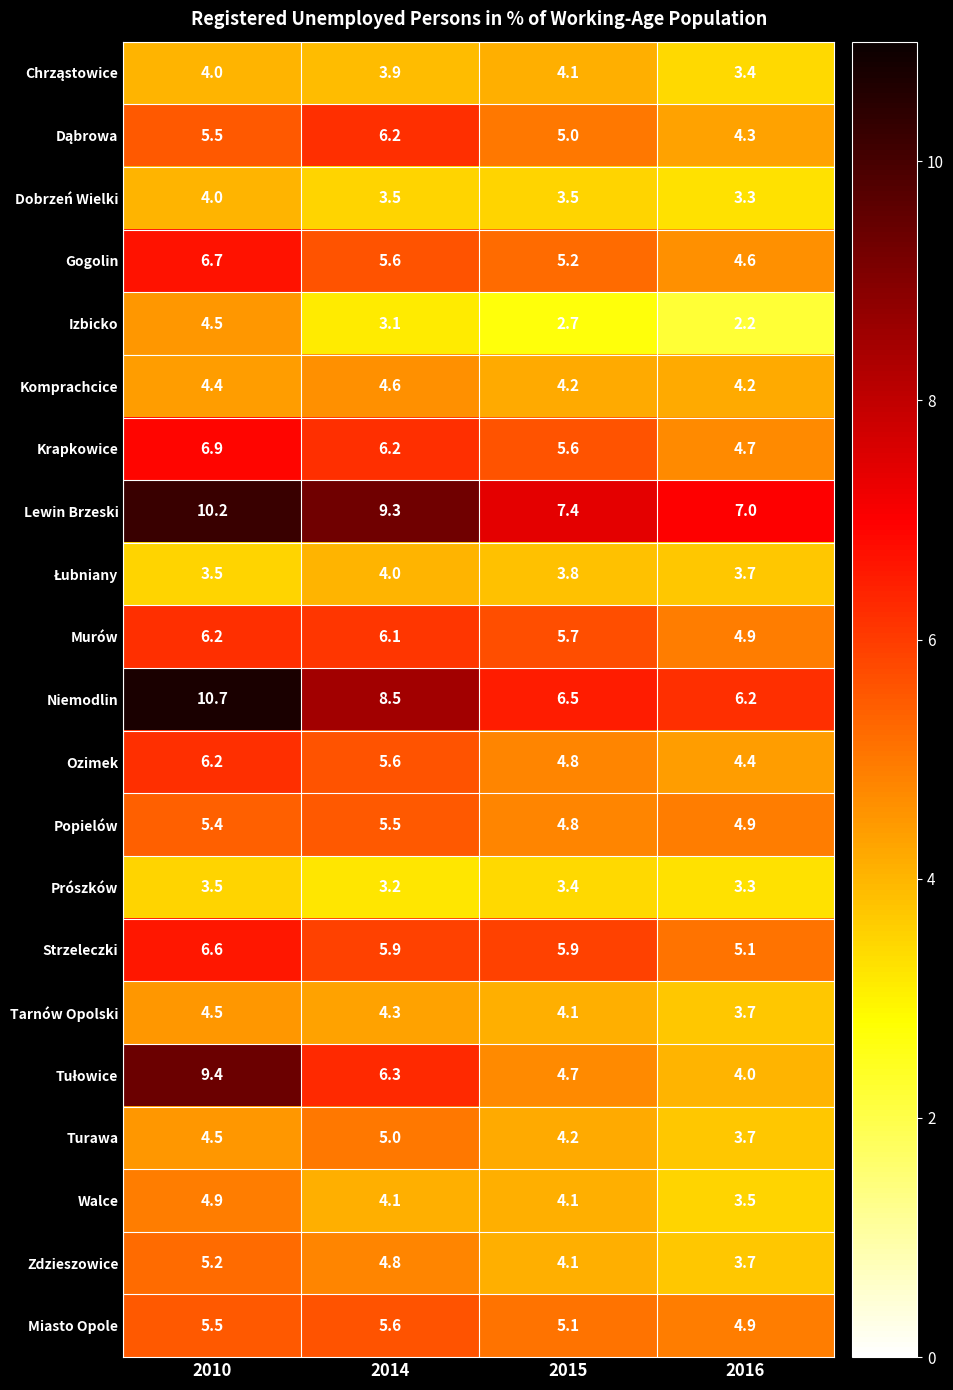

Where is Strzeleczki nearest to the value 5?

2016